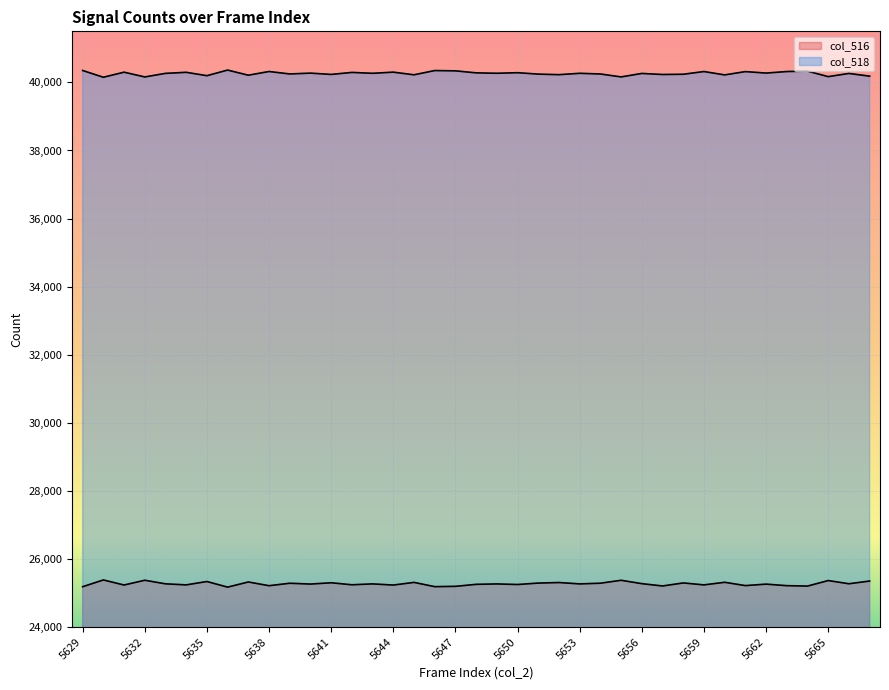

What is the lowest value of the col_518 series?

40151